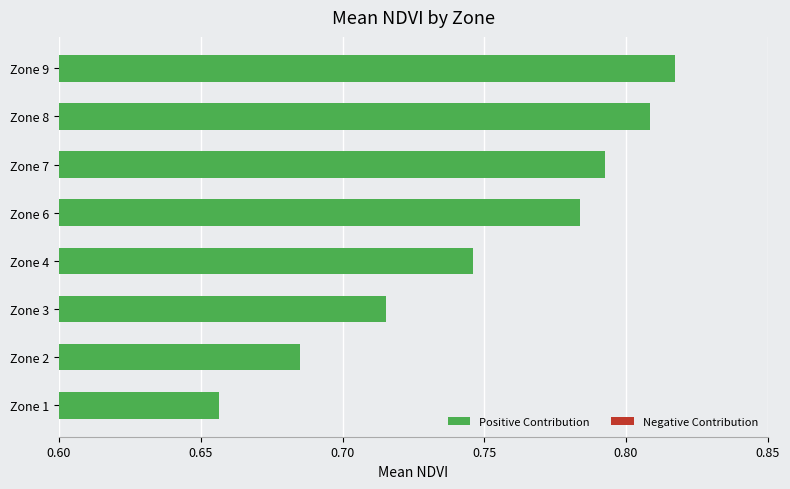

Is it true that the value at Zone 8 is 1.3?

False